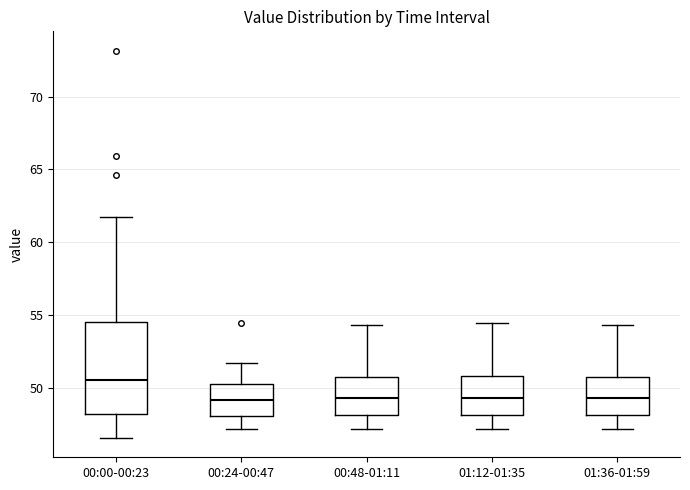

Reading left to right, read every box against the y-axis: the position of its median line, the range the box covers, and the ends of its whiskers. The values are not printed on the chart, so give them approximately, as read against the axis.

00:00-00:23: median 50.5, box 48.0 to 54.5, whiskers 46.5 to 61.5
00:24-00:47: median 49.0, box 48.0 to 50.5, whiskers 47.0 to 51.5
00:48-01:11: median 49.5, box 48.0 to 51.0, whiskers 47.0 to 54.5
01:12-01:35: median 49.5, box 48.0 to 51.0, whiskers 47.0 to 54.5
01:36-01:59: median 49.5, box 48.0 to 51.0, whiskers 47.0 to 54.5